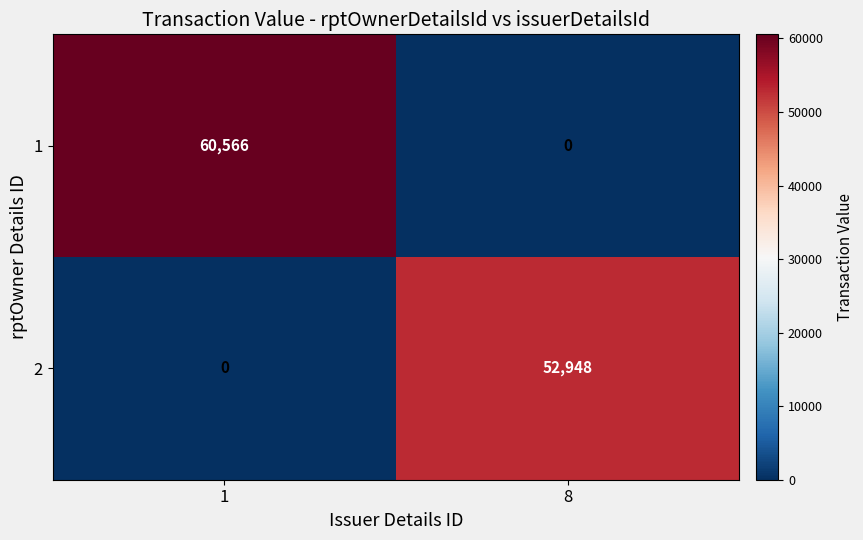

What is the greatest value displayed?

60566